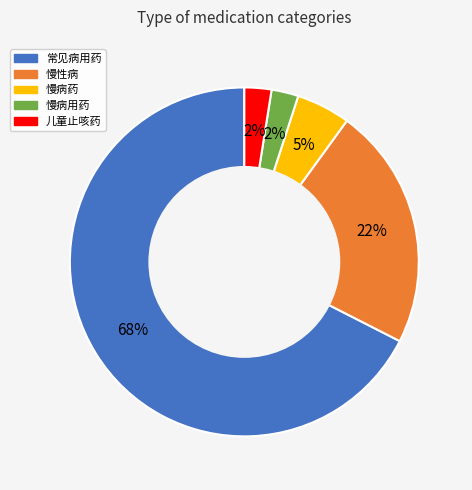

Is it true that 常见病用药 is 68% of the pie?

True